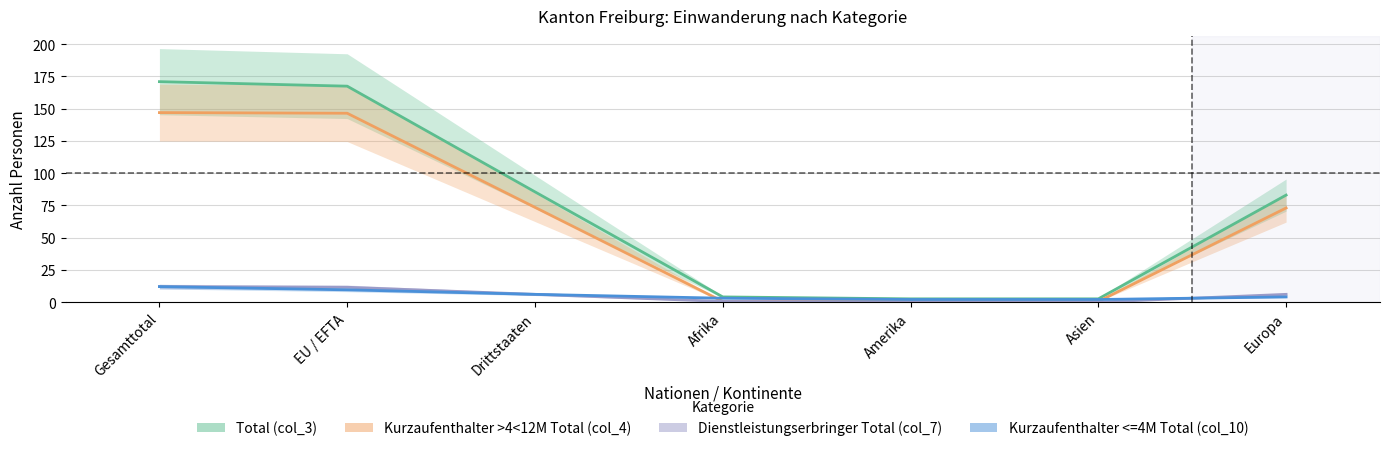

Reading left to right, extract all data points from this chart.

Total (col_3): Gesamttotal=171.0	EU / EFTA=167.5	Drittstaaten=85.5	Afrika=4.0	Amerika=2.5	Asien=2.5	Europa=83.0
Kurzaufenthalter >4<12M Total (col_4): Gesamttotal=147.0	EU / EFTA=146.5	Drittstaaten=73.5	Afrika=0.5	Amerika=0.5	Asien=0.5	Europa=73.0
Dienstleistungserbringer Total (col_7): Gesamttotal=12.0	EU / EFTA=11.5	Drittstaaten=6.0	Afrika=0.5	Amerika=0.0	Asien=0.0	Europa=6.0
Kurzaufenthalter <=4M Total (col_10): Gesamttotal=12.0	EU / EFTA=9.5	Drittstaaten=6.0	Afrika=3.0	Amerika=2.0	Asien=2.0	Europa=4.0